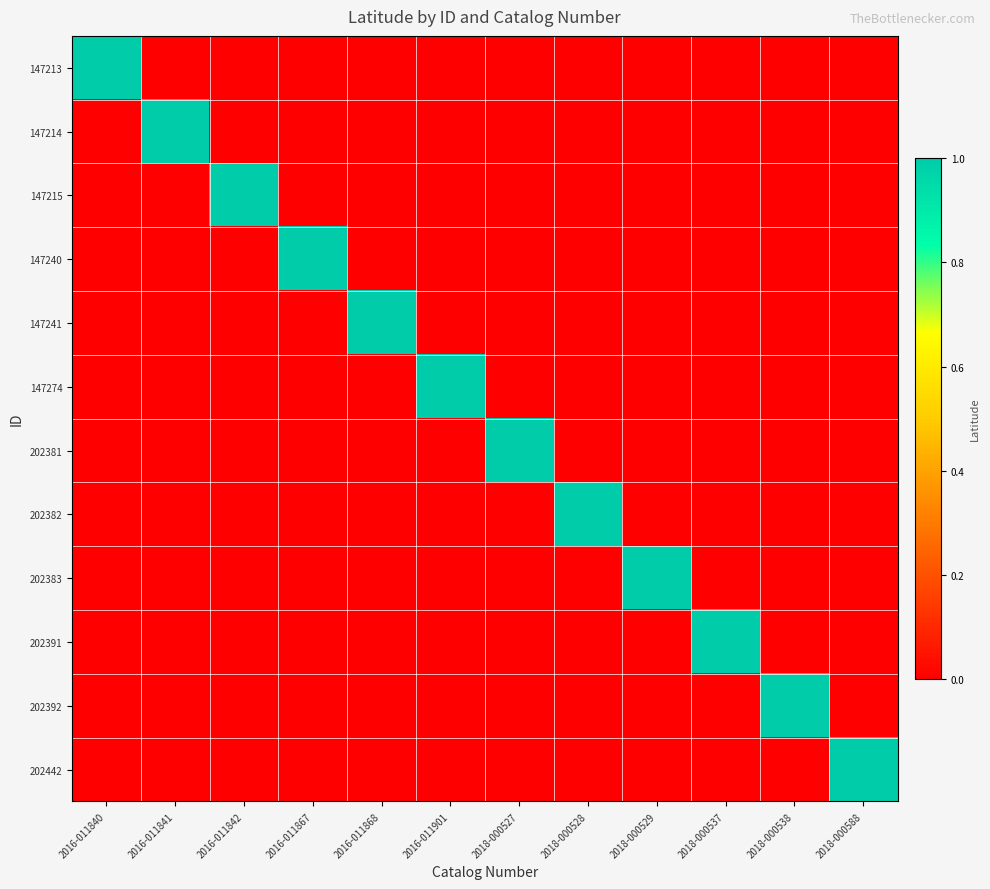

What is the greatest value displayed?

1